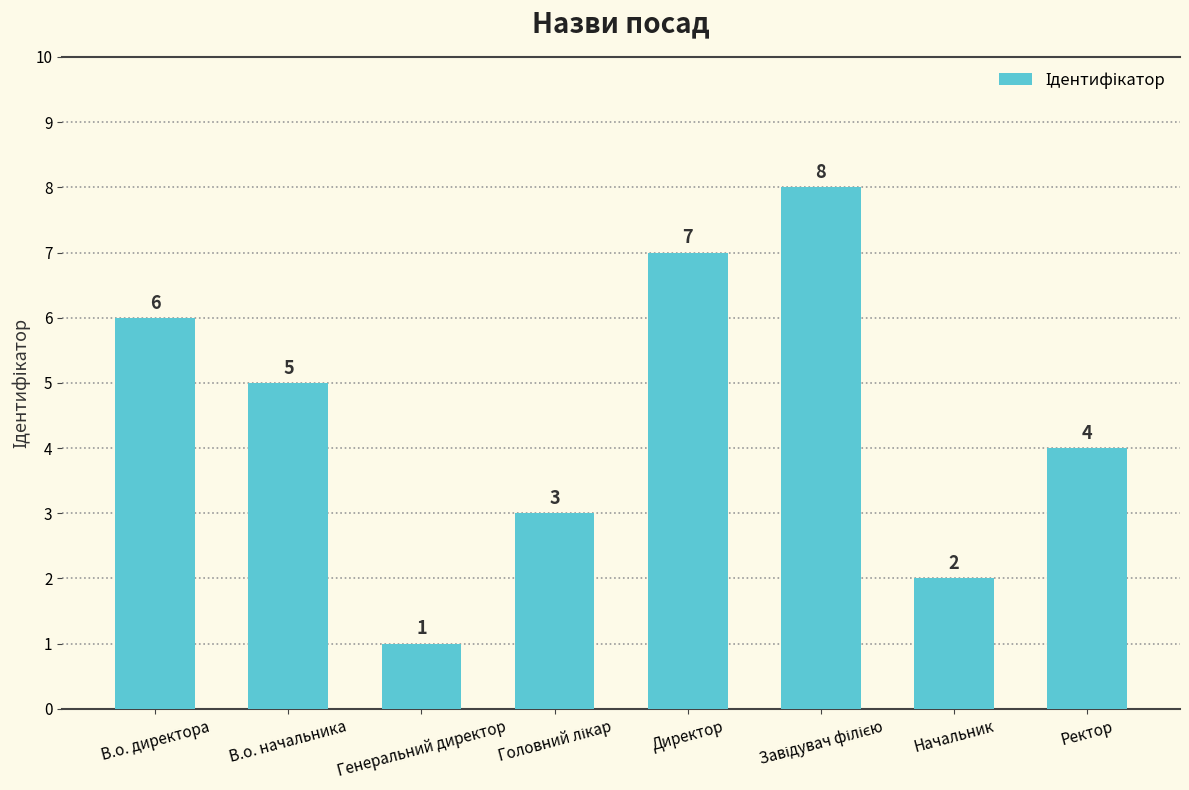

Count the values in the range 3 to 7.

5